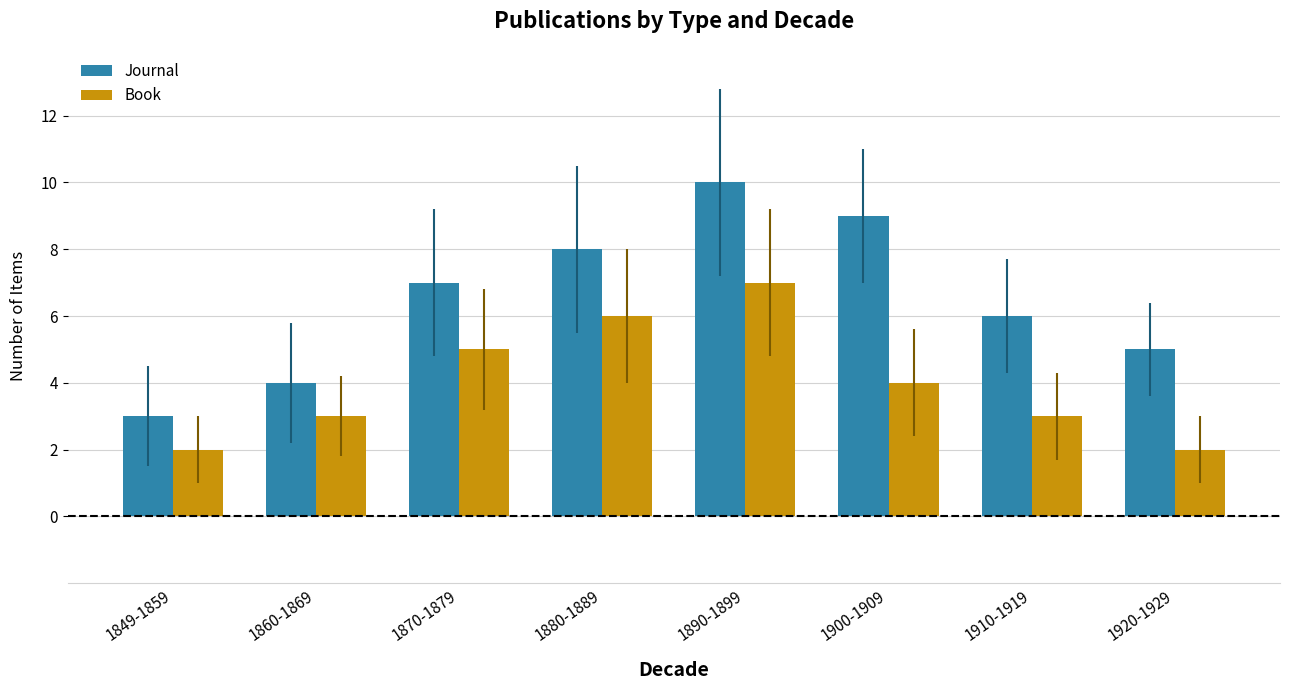

At which label is Journal closest to 6?

1910-1919